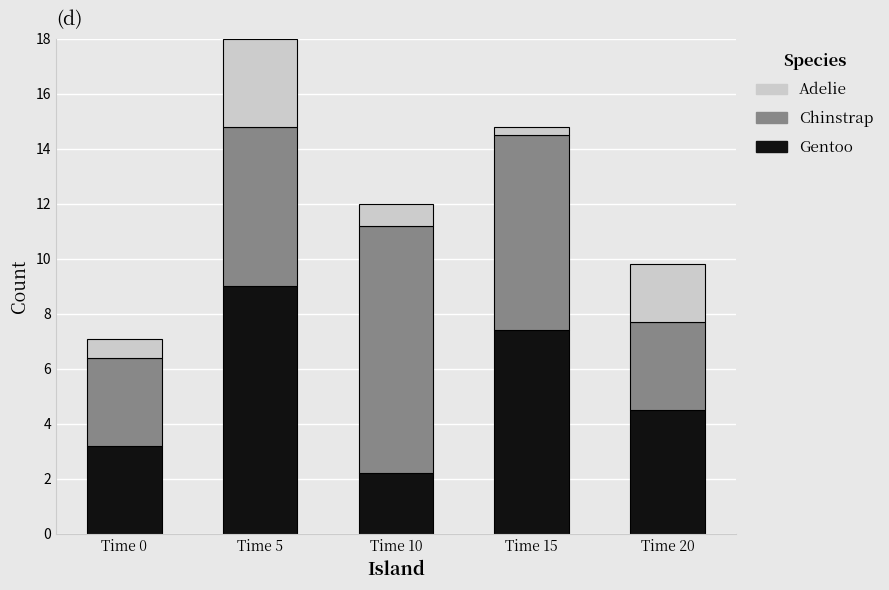

Reading left to right, list the values for the Gentoo series.

Time 0=3.2	Time 5=9.0	Time 10=2.2	Time 15=7.4	Time 20=4.5